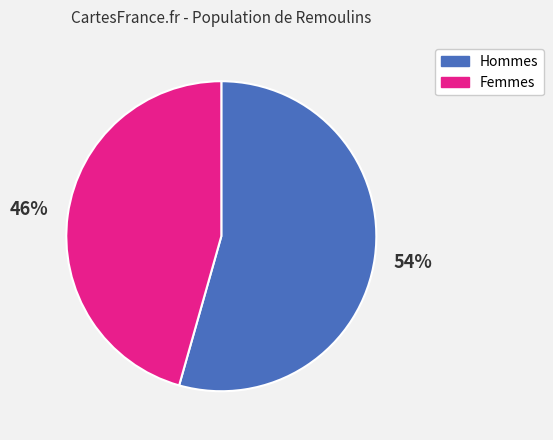

How many segments does this pie chart have?

2